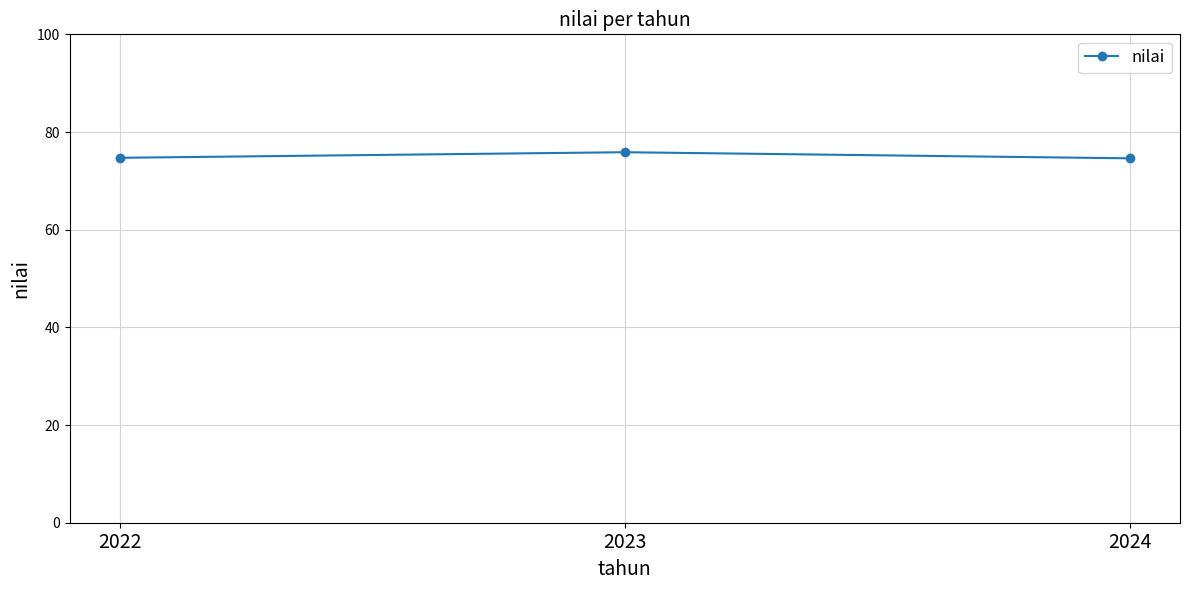

Approximately how many times larger is the value at 2023 compared to 2024?

1.0